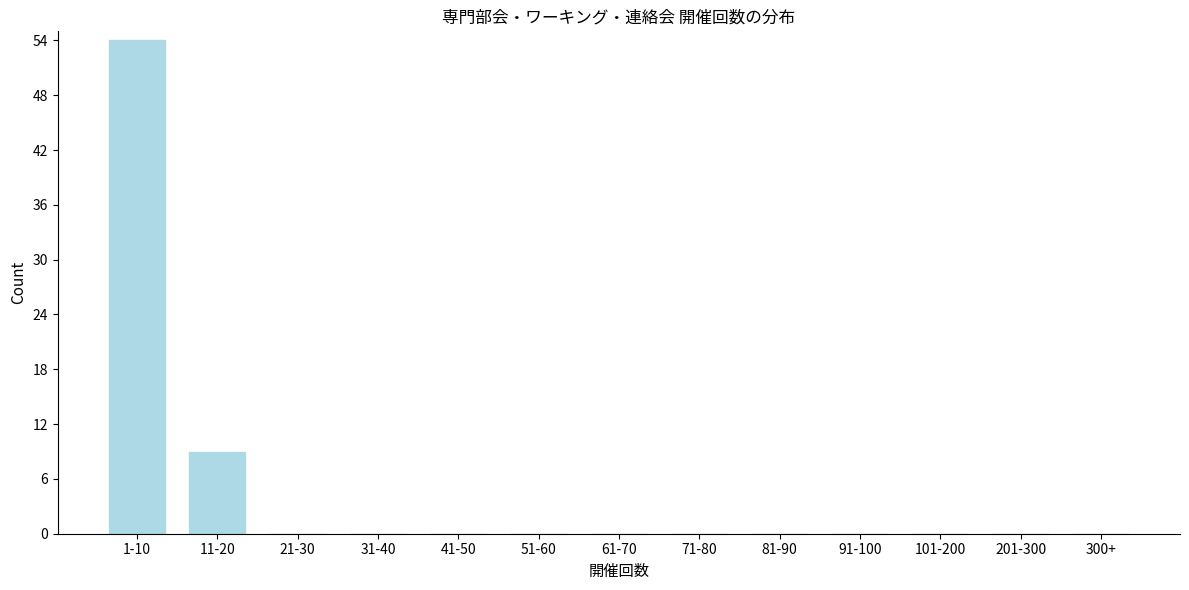

Reading right to left, list all the values displayed in this chart.

300+=0	201-300=0	101-200=0	91-100=0	81-90=0	71-80=0	61-70=0	51-60=0	41-50=0	31-40=0	21-30=0	11-20=9	1-10=54